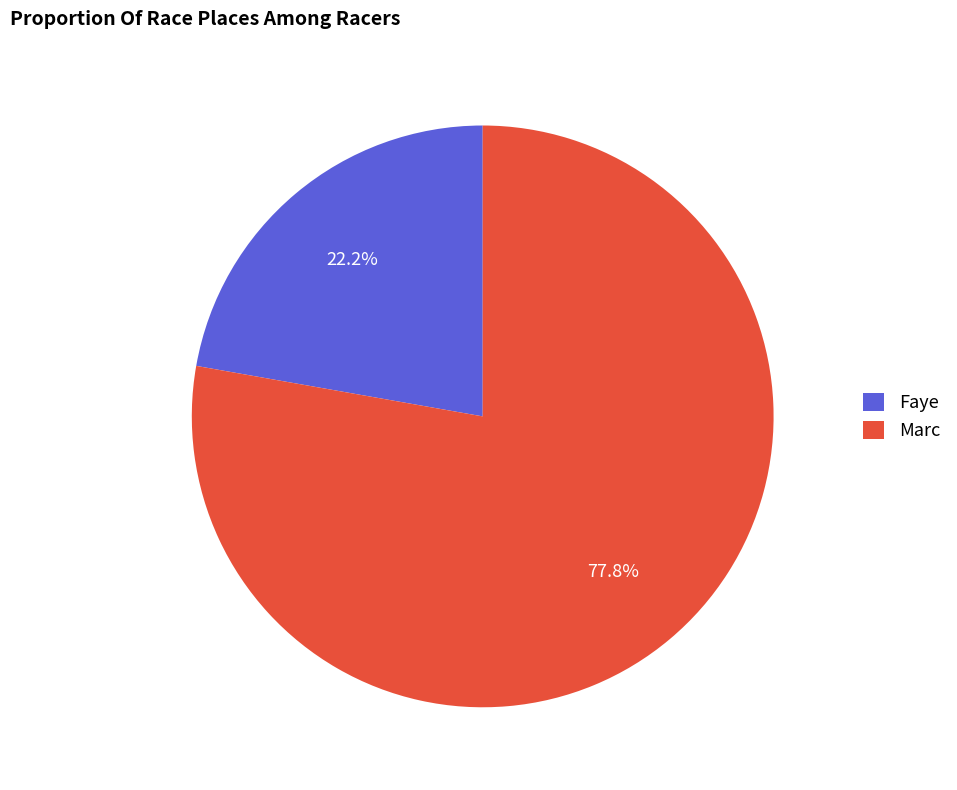

Rank the categories by value from lowest to highest.

Faye, Marc